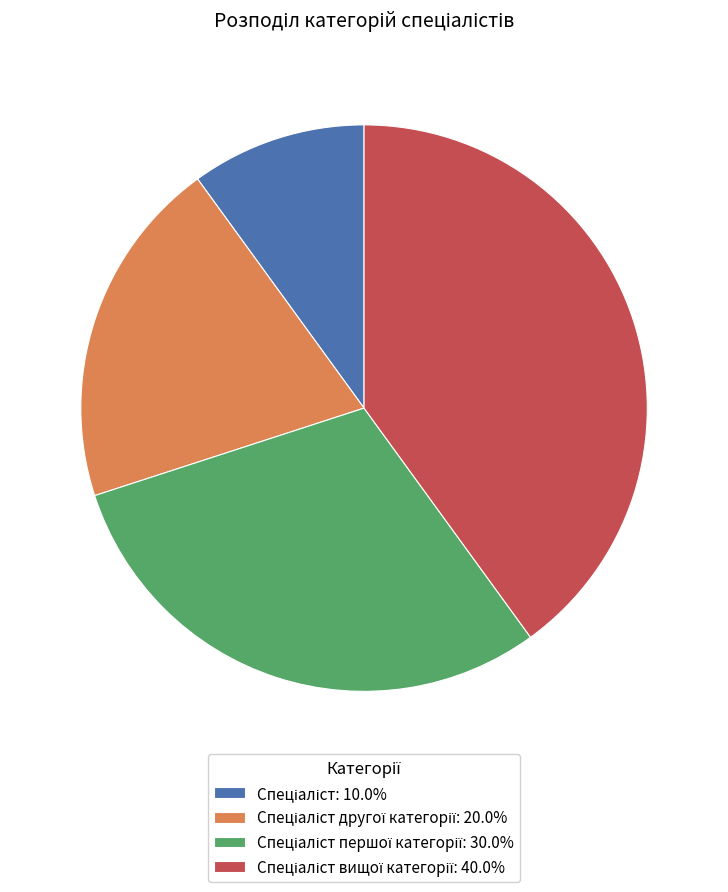

How many slices are in this pie chart?

4